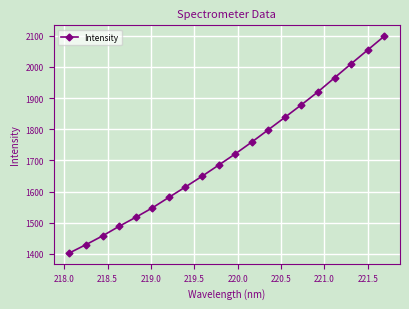

True or false: there are more than 0 points higher than both neighbors.

False